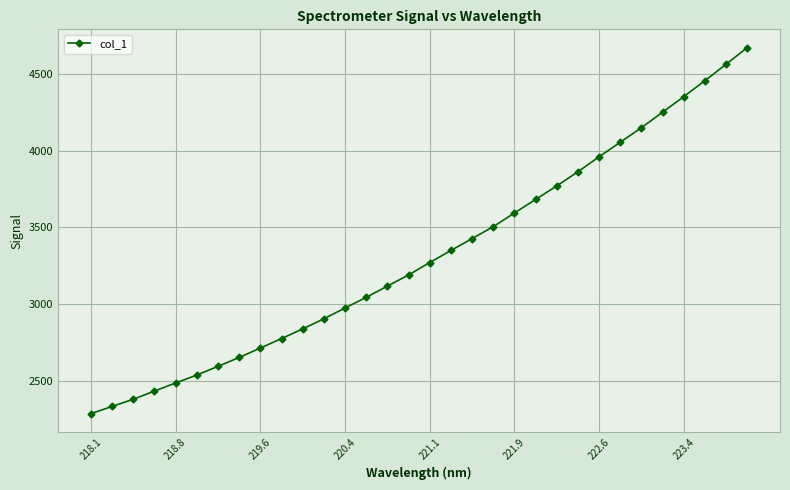

What is the difference between the maximum and minimum values?

2387.1